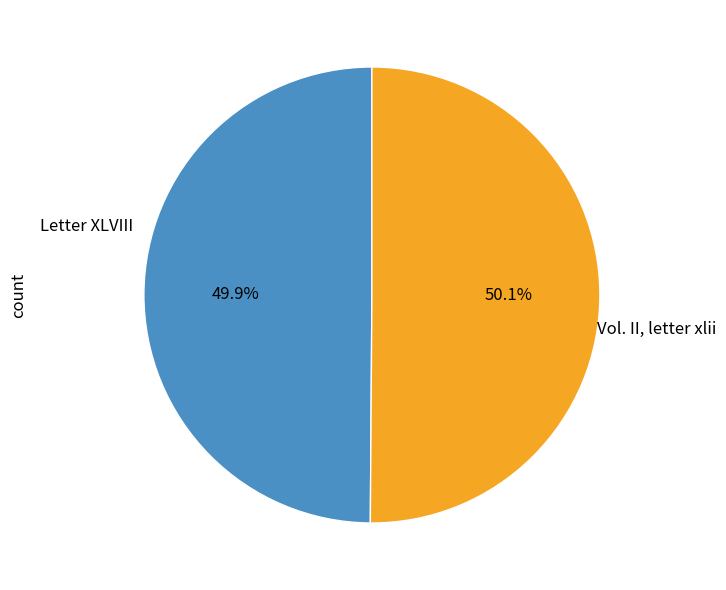

Does any single category account for the majority?

Yes